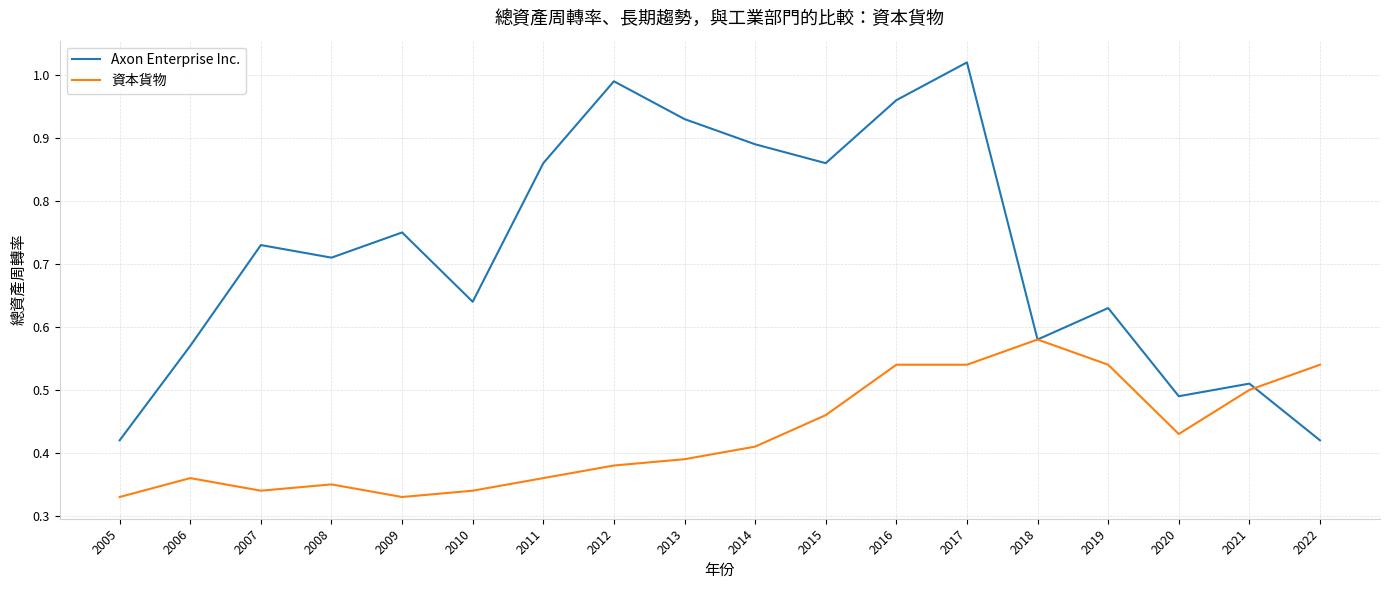

Rank the series by their average value, from highest to lowest.

Axon Enterprise Inc., 資本貨物